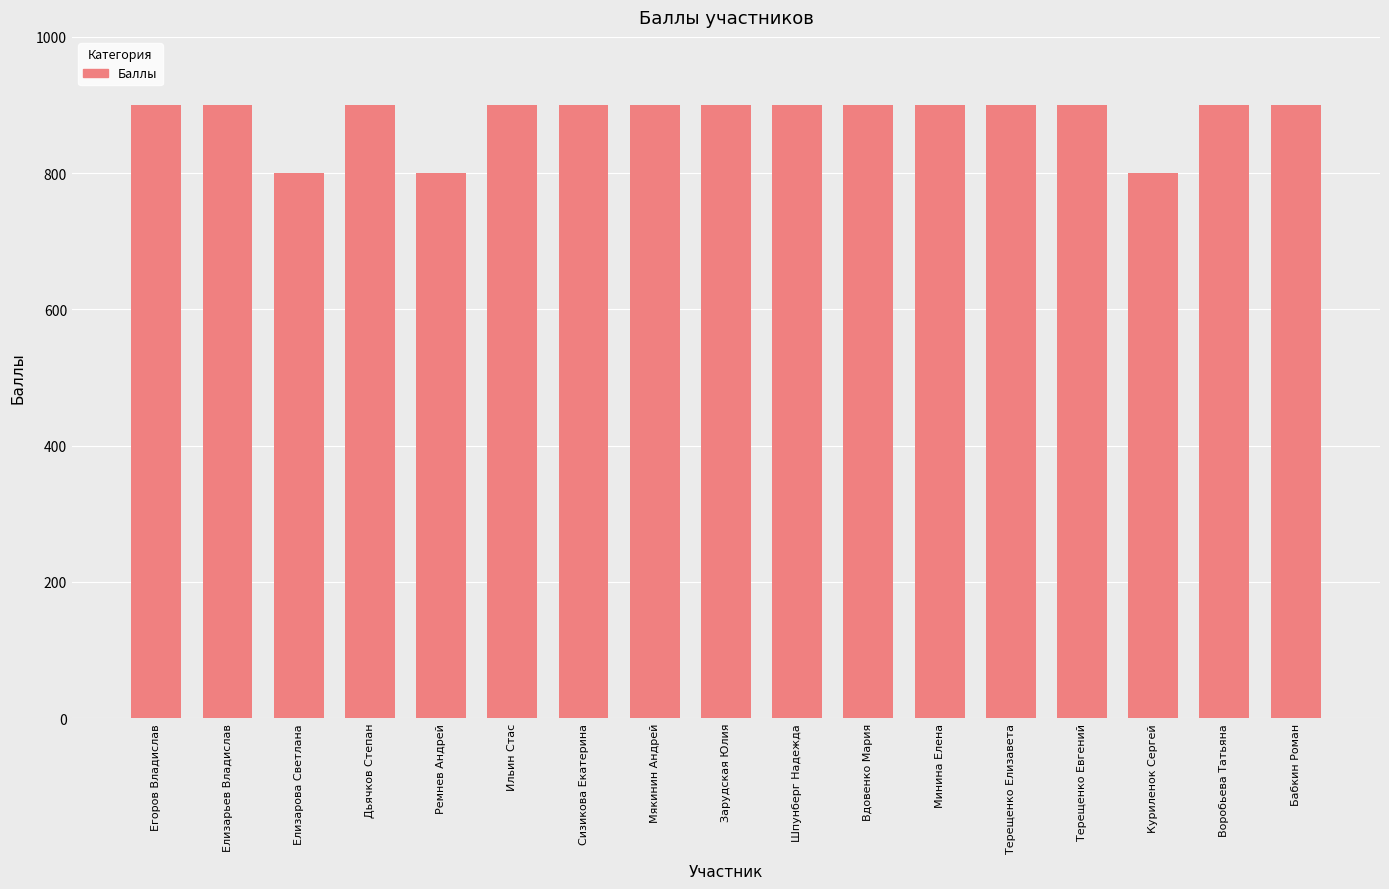

How many bars are there in total?

17